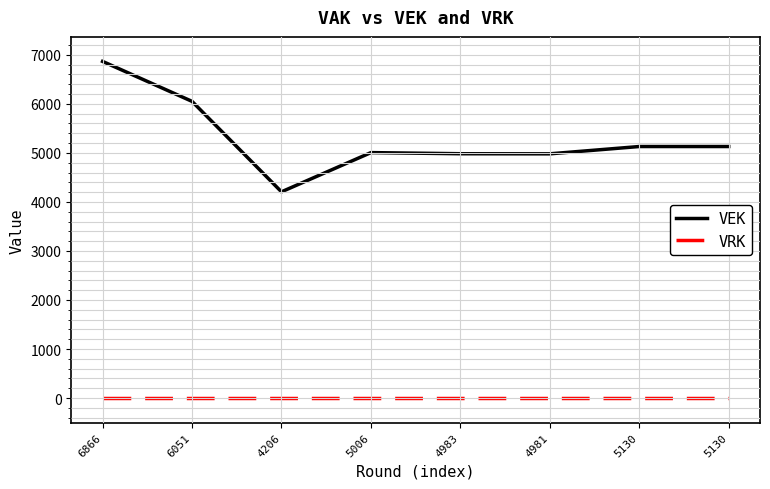

Reading right to left, list all the values displayed in this chart.

VEK: 5130=5130	5130=5130	4981=4981	4983=4983	5006=5006	4206=4206	6051=6051	6866=6866
VRK: 5130=0	5130=0	4981=0	4983=0	5006=0	4206=0	6051=0	6866=0